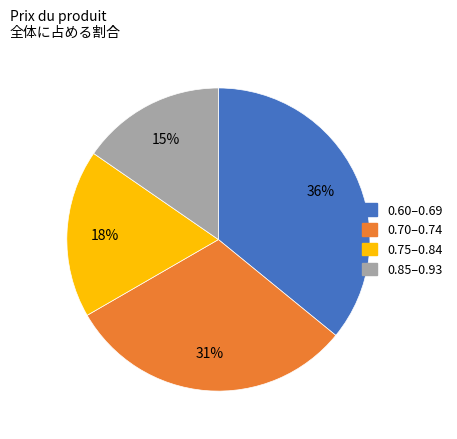

Does any single category account for the majority?

No